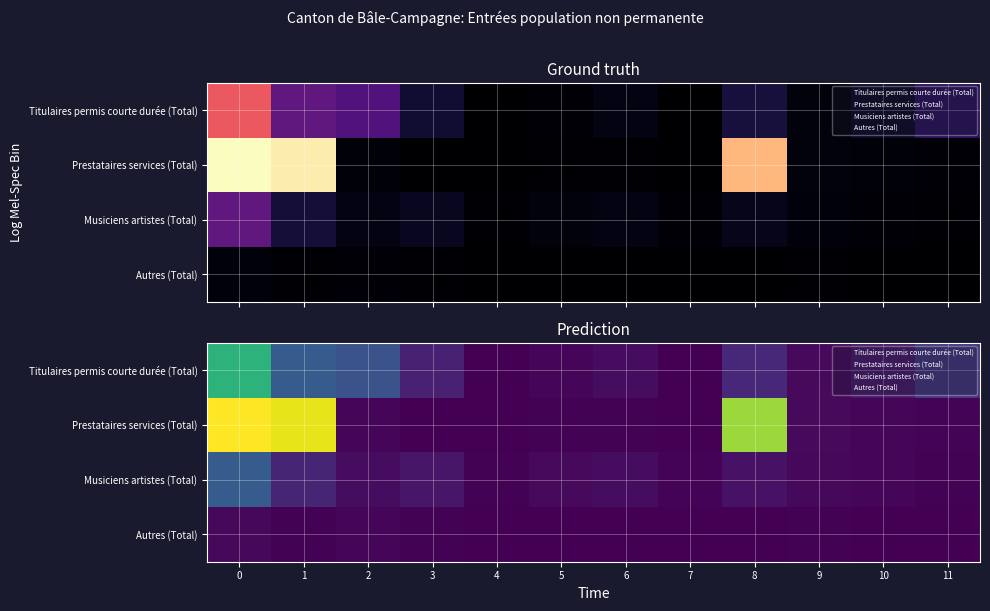

Rank the categories by Prestataires services (Total) value from lowest to highest.

3, 4, 7, 5, 6, 11, 2, 10, 9, 8, 1, 0